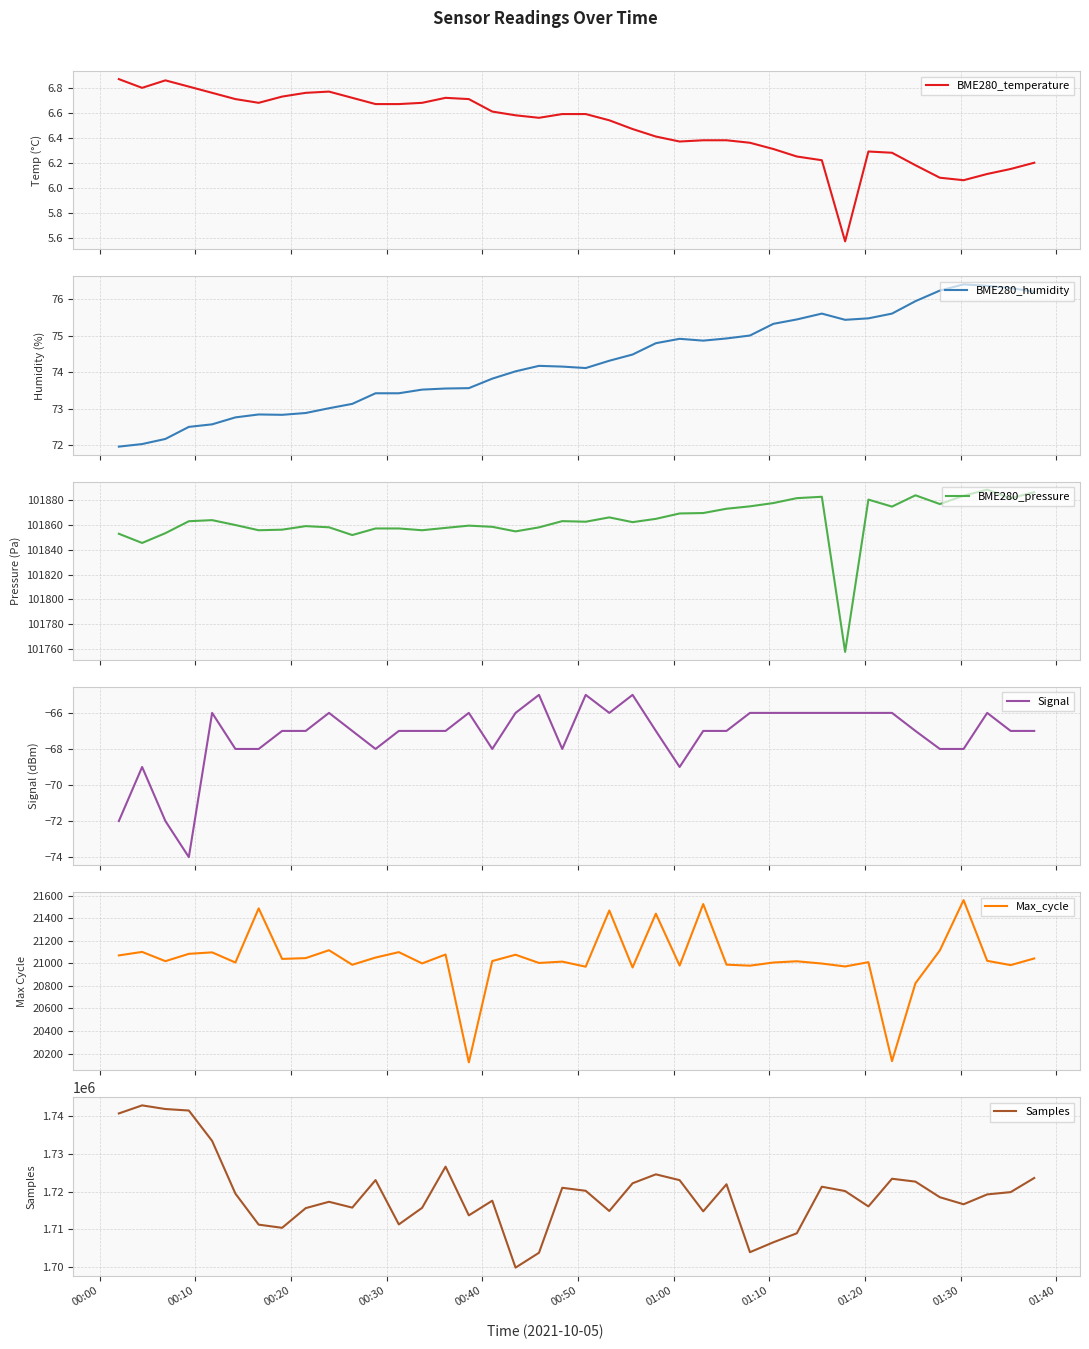

What is the minimum value for BME280_pressure?

101757.4